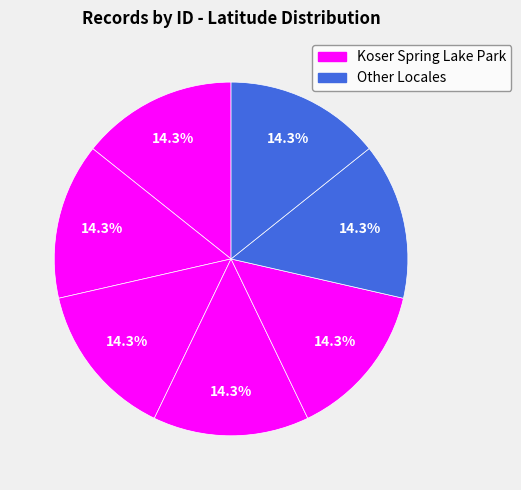

Count the number of slices in the pie.

7